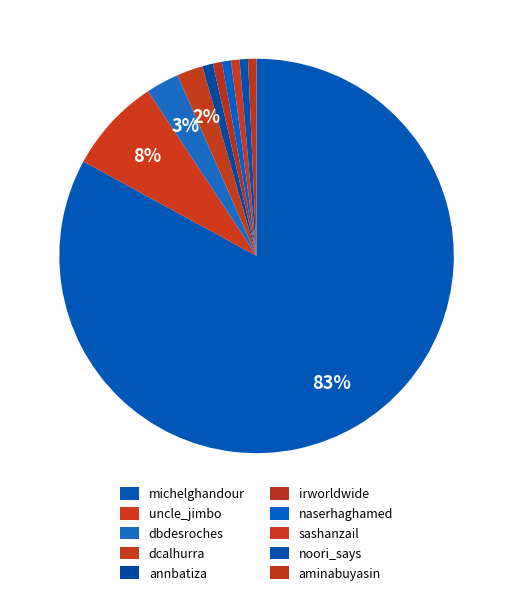

What is the majority slice?

michelghandour